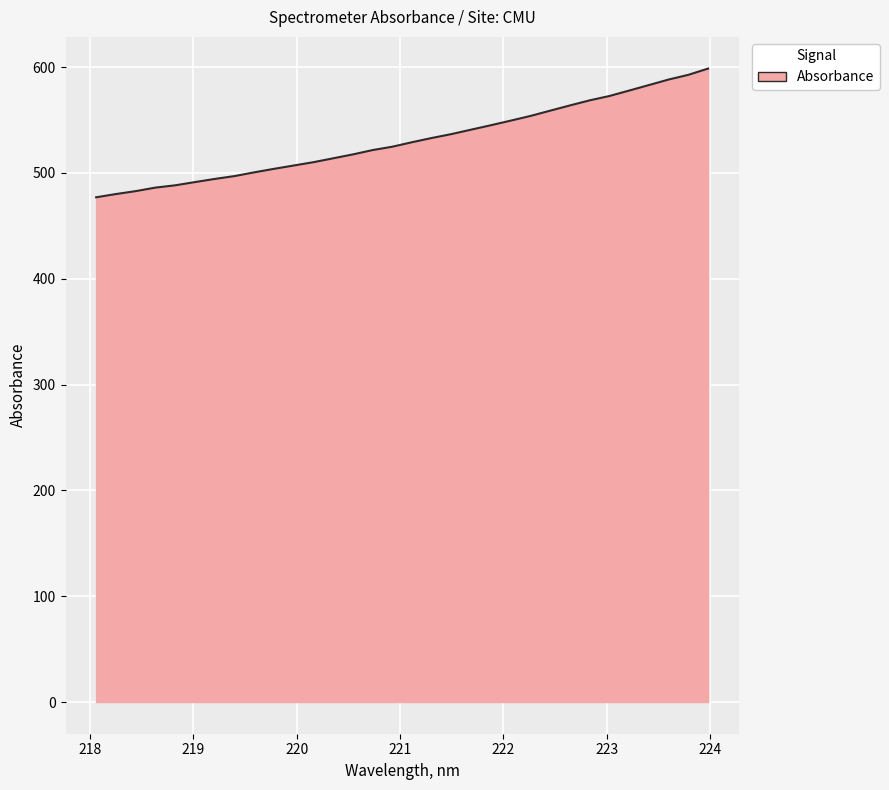

What is the difference between the maximum and minimum values?

121.7